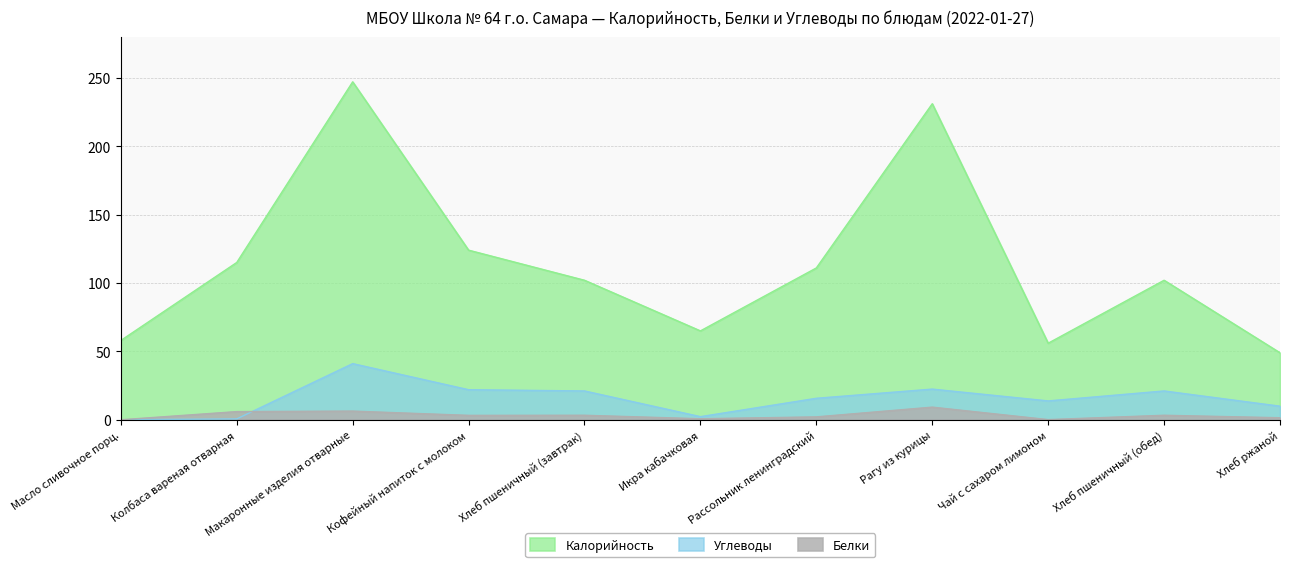

Rank the series by their maximum value, from highest to lowest.

Калорийность, Углеводы, Белки